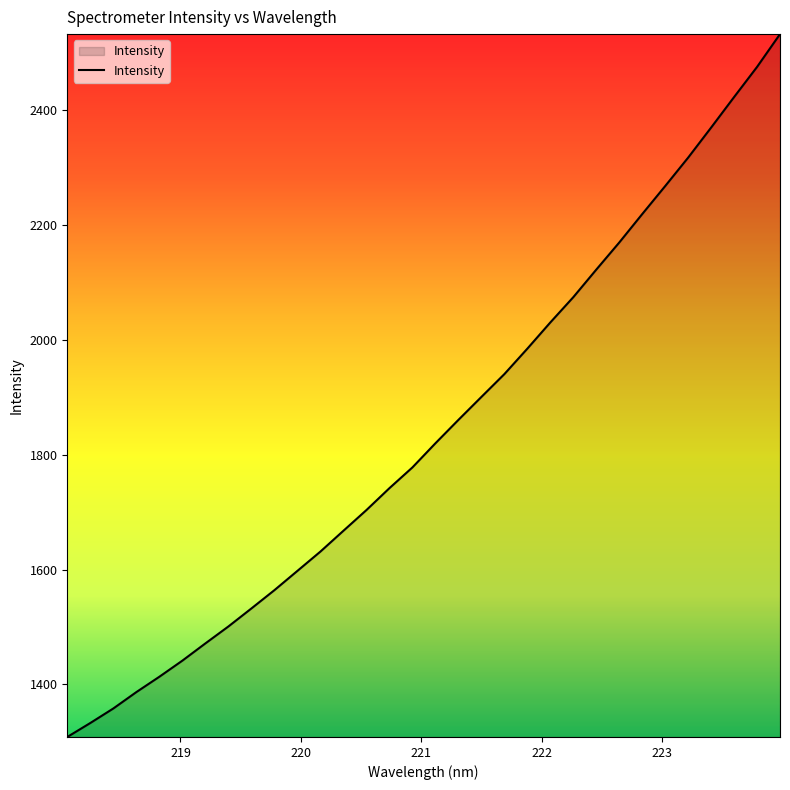

What is the smallest value displayed?

1308.6